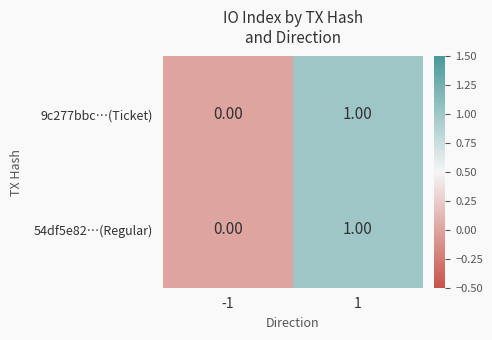

List the labels in order of 9c277bbc…(Ticket) value, smallest first.

-1, 1